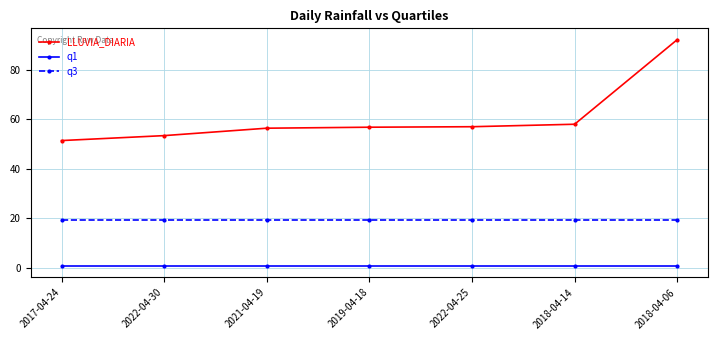

At how many categories does at least one series exceed 31?

7